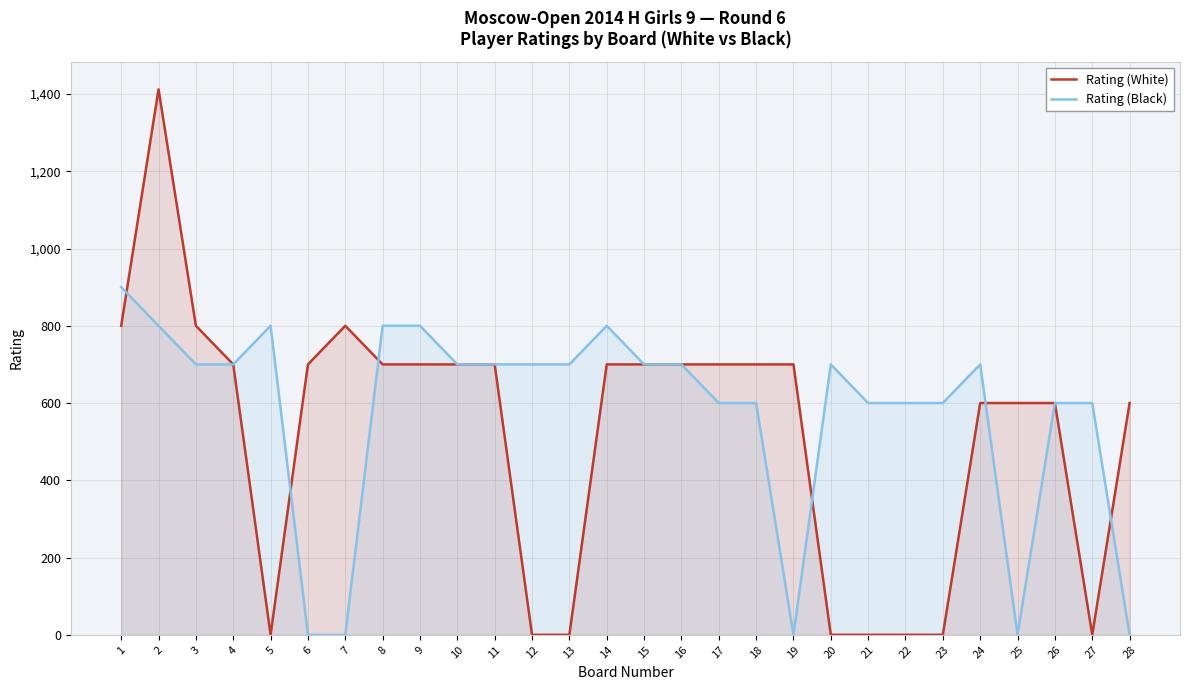

Rank the categories by Rating (Black) value from lowest to highest.

6, 7, 19, 25, 28, 17, 18, 21, 22, 23, 26, 27, 3, 4, 10, 11, 12, 13, 15, 16, 20, 24, 2, 5, 8, 9, 14, 1